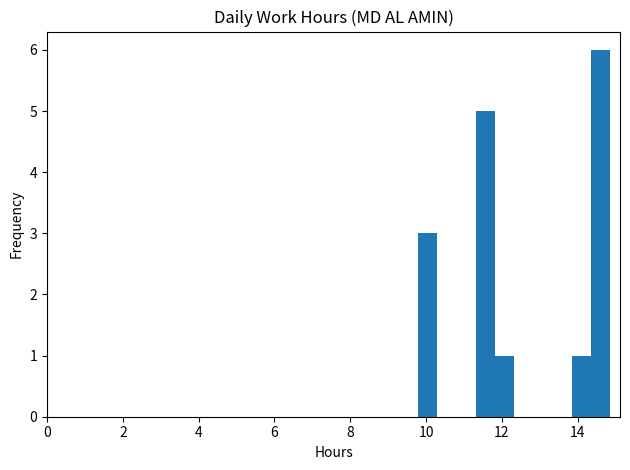

Read against the x-axis, roughly where is the centre of the tallest bar?

14.6